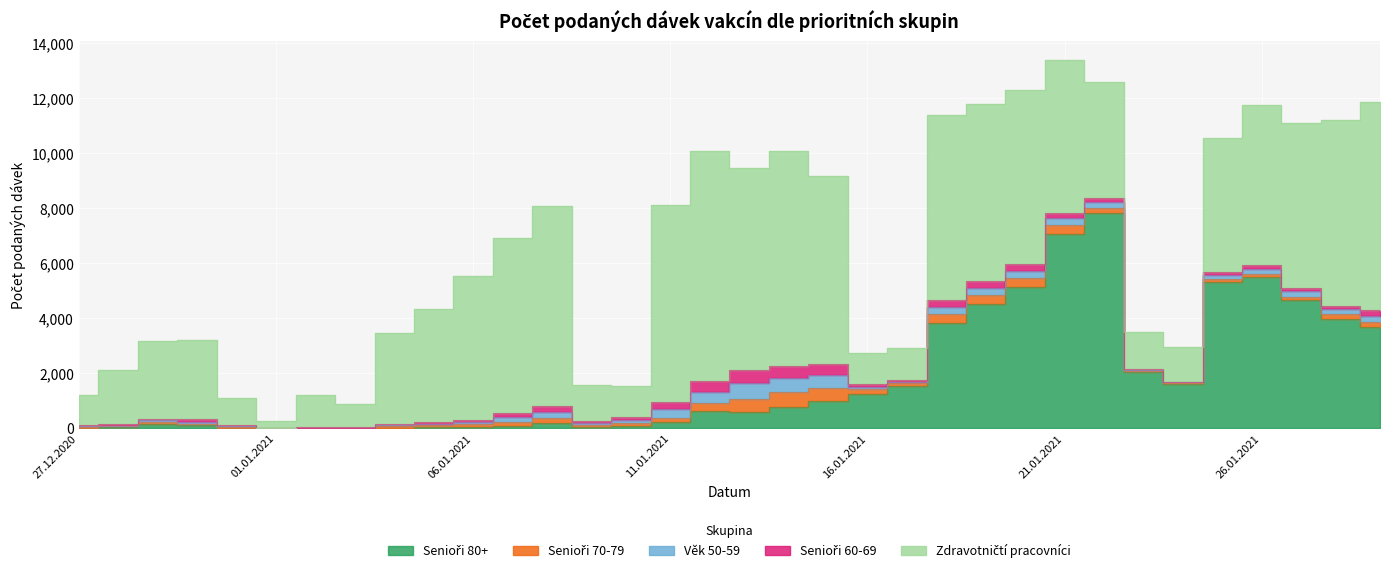

Which category has the highest value in the Senioři 70-79 series?

14.01.2021